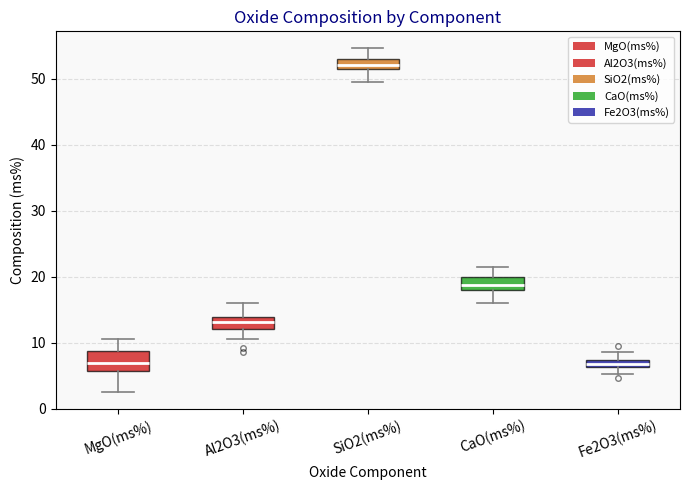

Where does the median line of the box for SiO2(ms%) sit on the y-axis? The values are not printed on the chart, so give them approximately, as read against the axis.

52